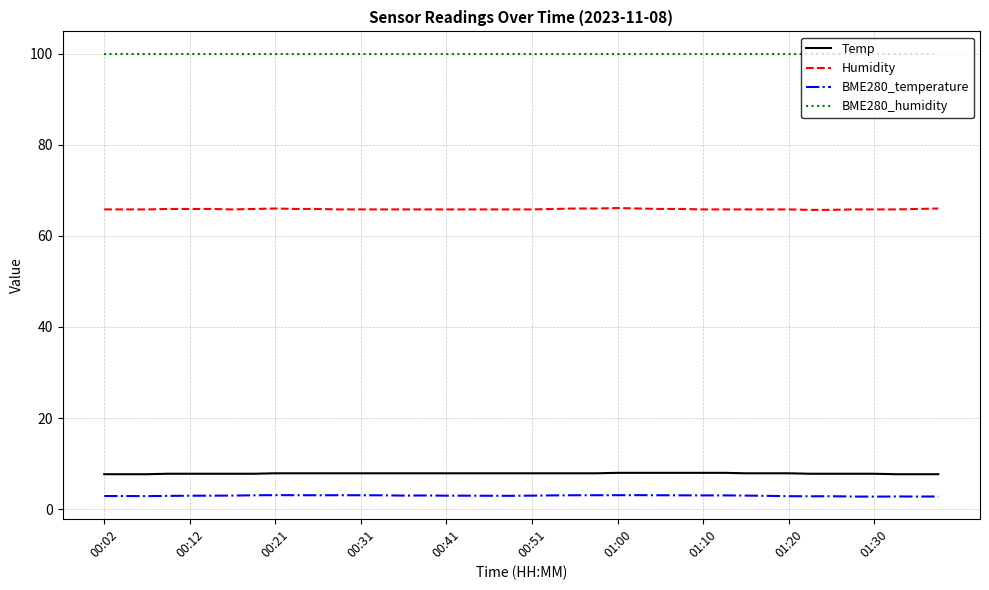

Does the chart display data point markers on the line(s)?

No